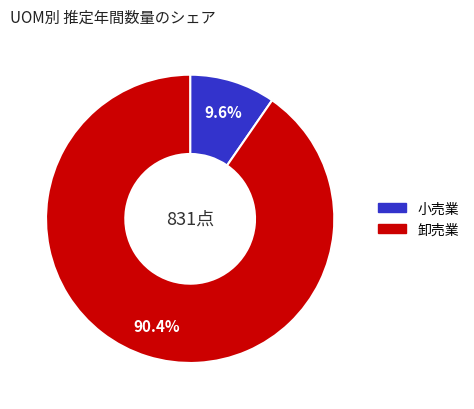

Is there a majority slice in this chart?

Yes